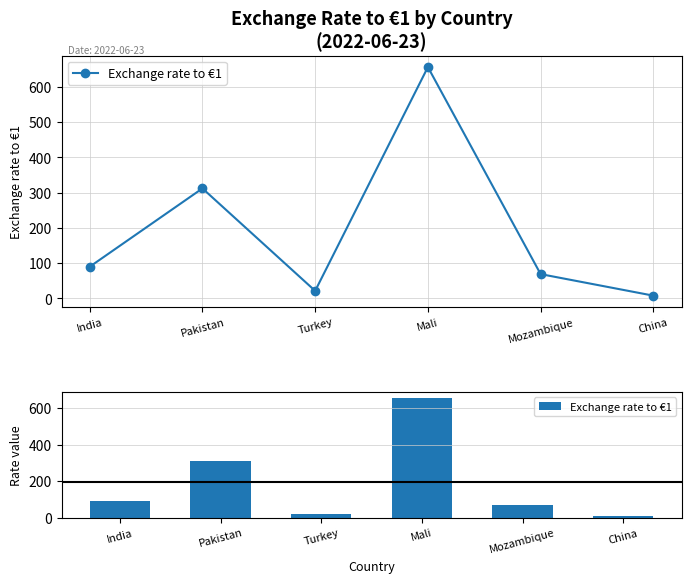

The chart shows a value of 446.0 at Mali. True or false?

False